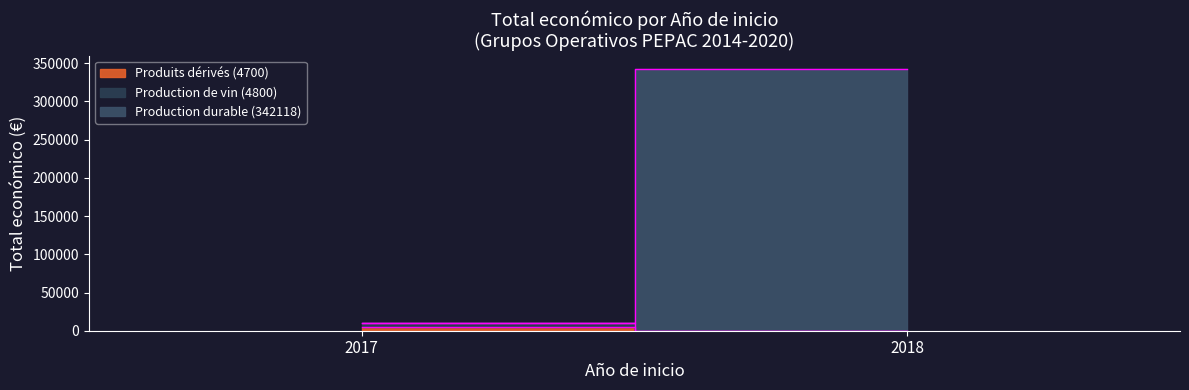

What is the change in value from 2018 to 2017?

-337418